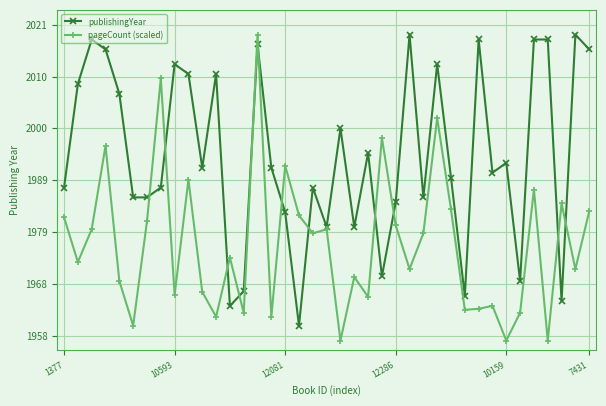

At how many categories does at least one series exceed 2006?

16